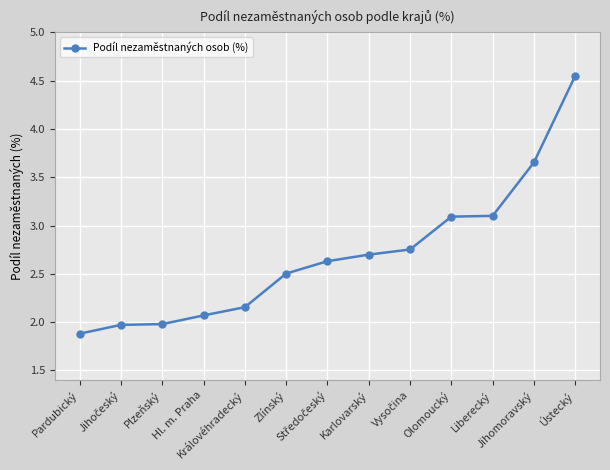

What is the difference between the maximum and minimum values?

2.7